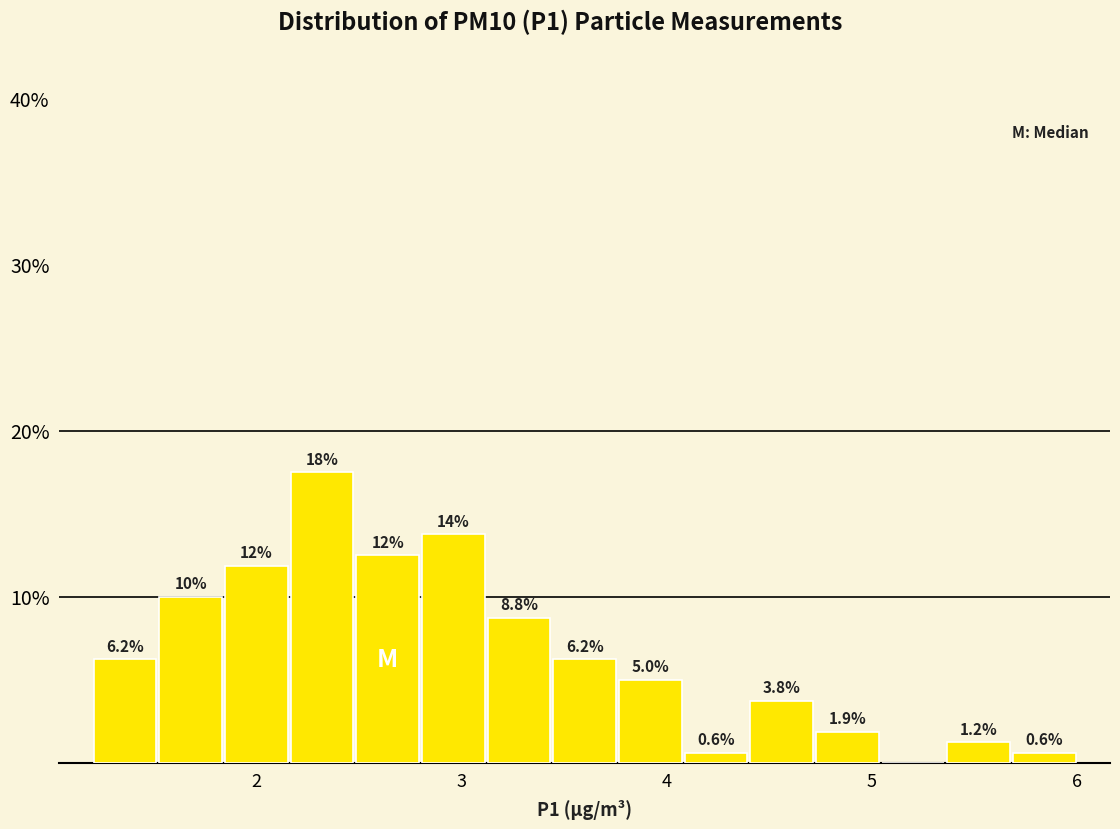

Read against the x-axis, roughly where is the centre of the tallest bar?

2.3